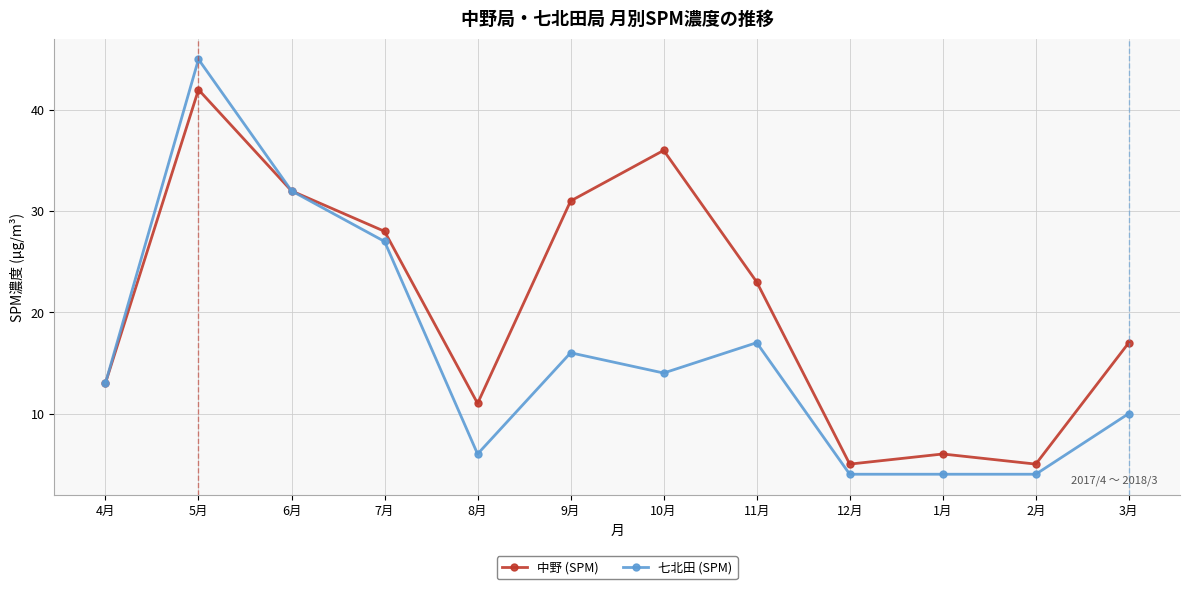

Which series has the largest range (max minus min)?

七北田 (SPM)